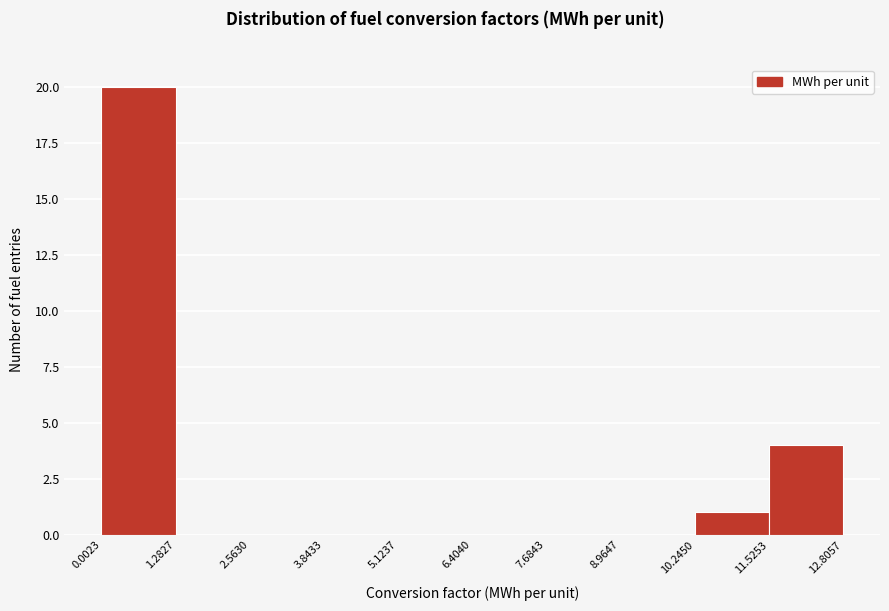

Reading left to right, list every bar in this chart as the range it spans on the x-axis followed by its height. The values are not printed on the chart, so give them approximately, as read against the axis.

0.0023 to 1.2827: 20
1.2827 to 2.5630: 0
2.5630 to 3.8433: 0
3.8433 to 5.1237: 0
5.1237 to 6.4040: 0
6.4040 to 7.6843: 0
7.6843 to 8.9647: 0
8.9647 to 10.2450: 0
10.2450 to 11.5253: 1
11.5253 to 12.8057: 4